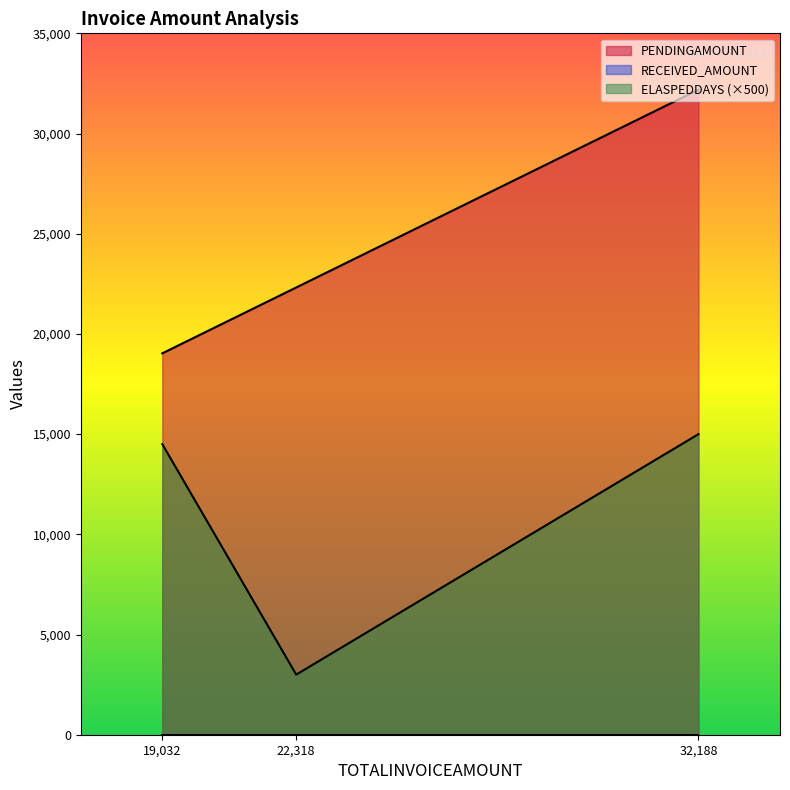

At 32188, list the series in order from largest to smallest.

PENDINGAMOUNT, ELASPEDDAYS, RECEIVED_AMOUNT